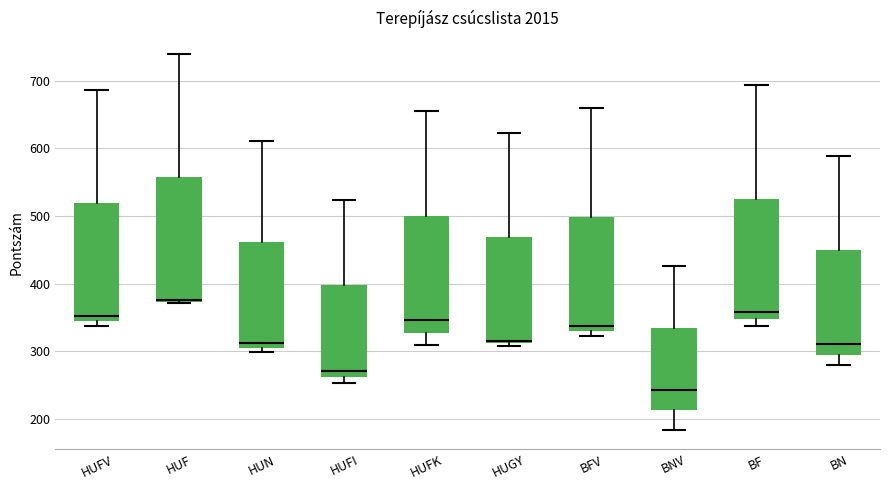

Where is the upper edge of the box for HUF on the y-axis? The values are not printed on the chart, so give them approximately, as read against the axis.

560